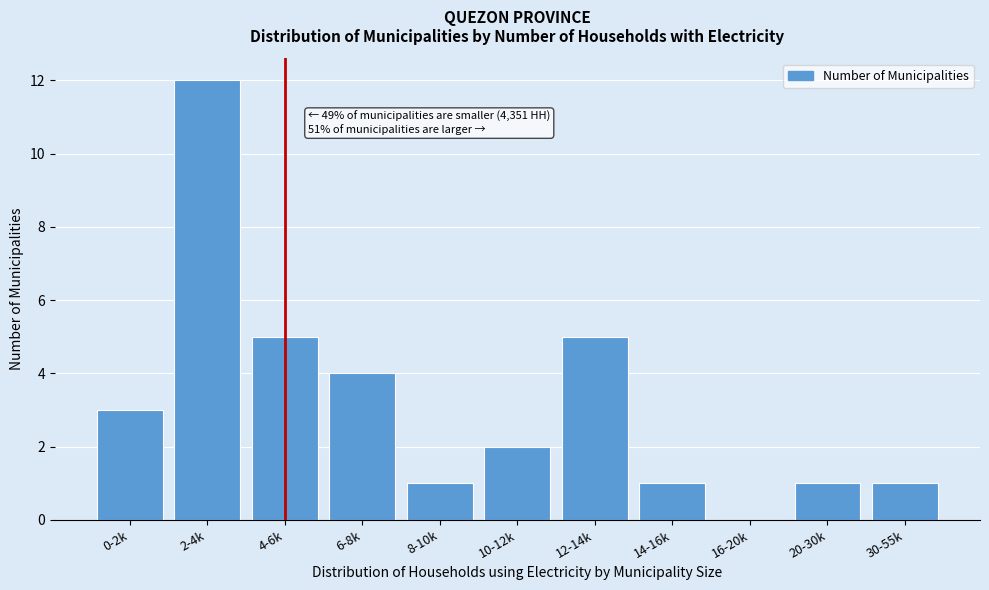

Reading left to right, transcribe all the data shown in this chart.

0-2k=3	2-4k=12	4-6k=5	6-8k=4	8-10k=1	10-12k=2	12-14k=5	14-16k=1	16-20k=0	20-30k=1	30-55k=1